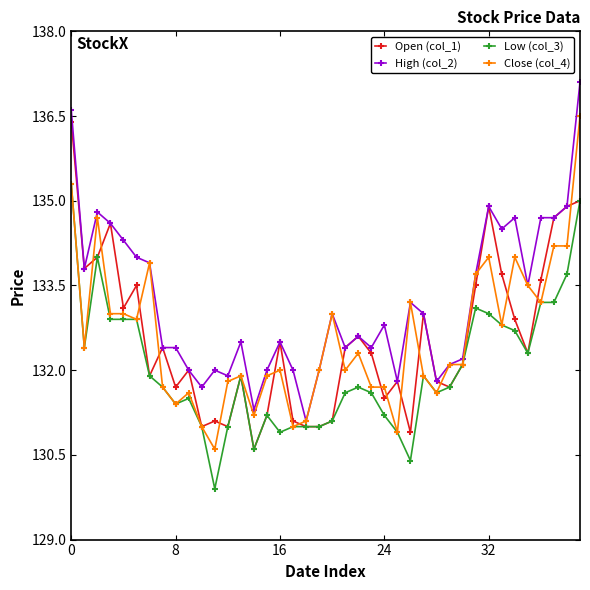

What is the smallest value displayed?

129.9